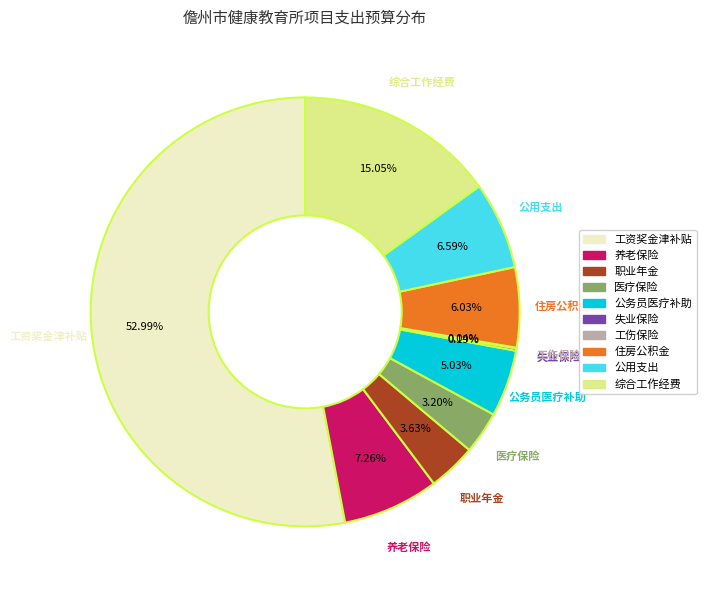

Does 工资奖金津补贴 account for over 50% of the chart?

Yes